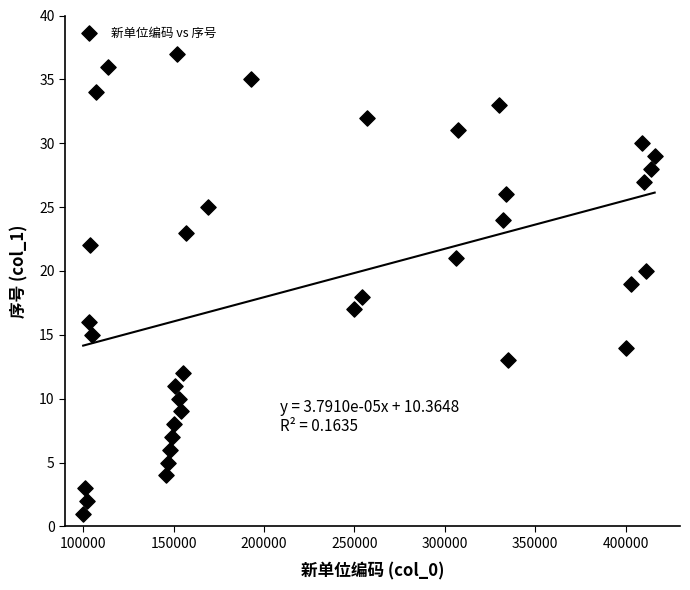

What is the range of X values (max minus min)?

316000